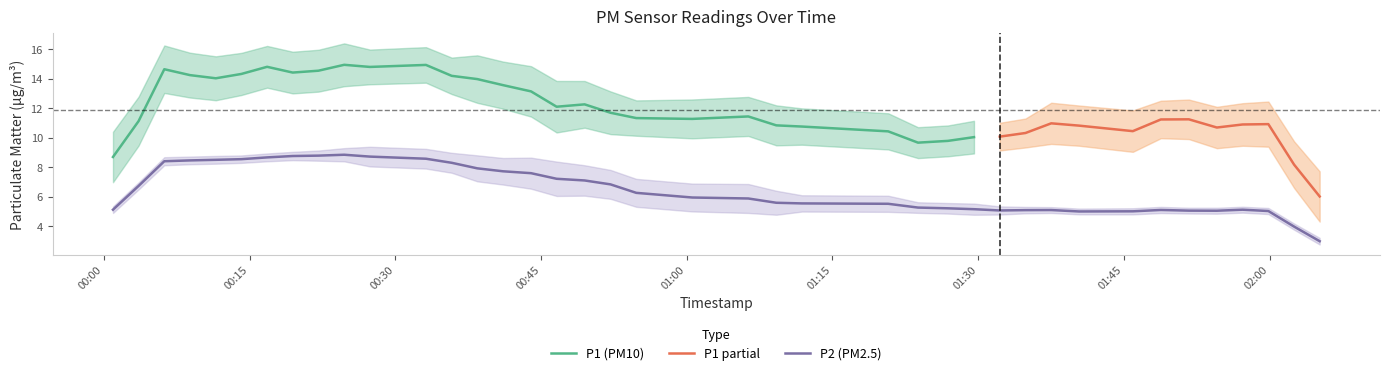

What is the difference between the P1 values at 26 and 0?

5.8